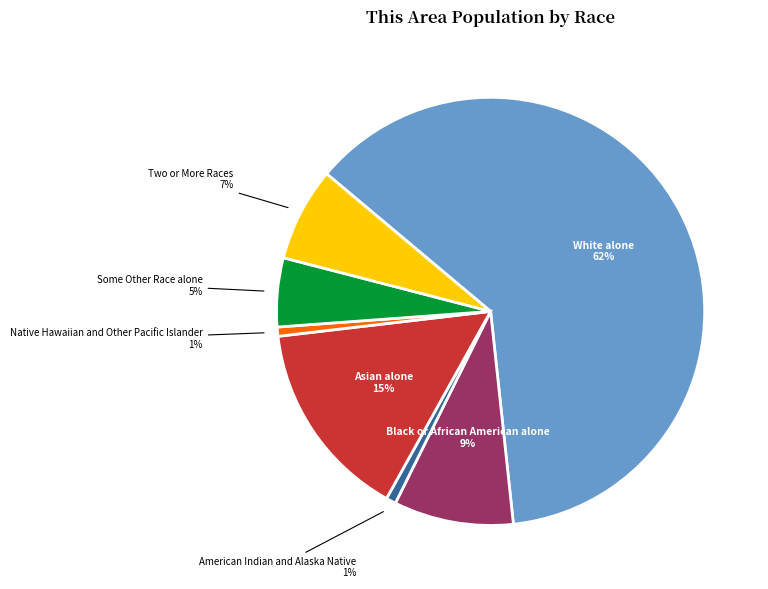

Does any single category account for the majority?

Yes